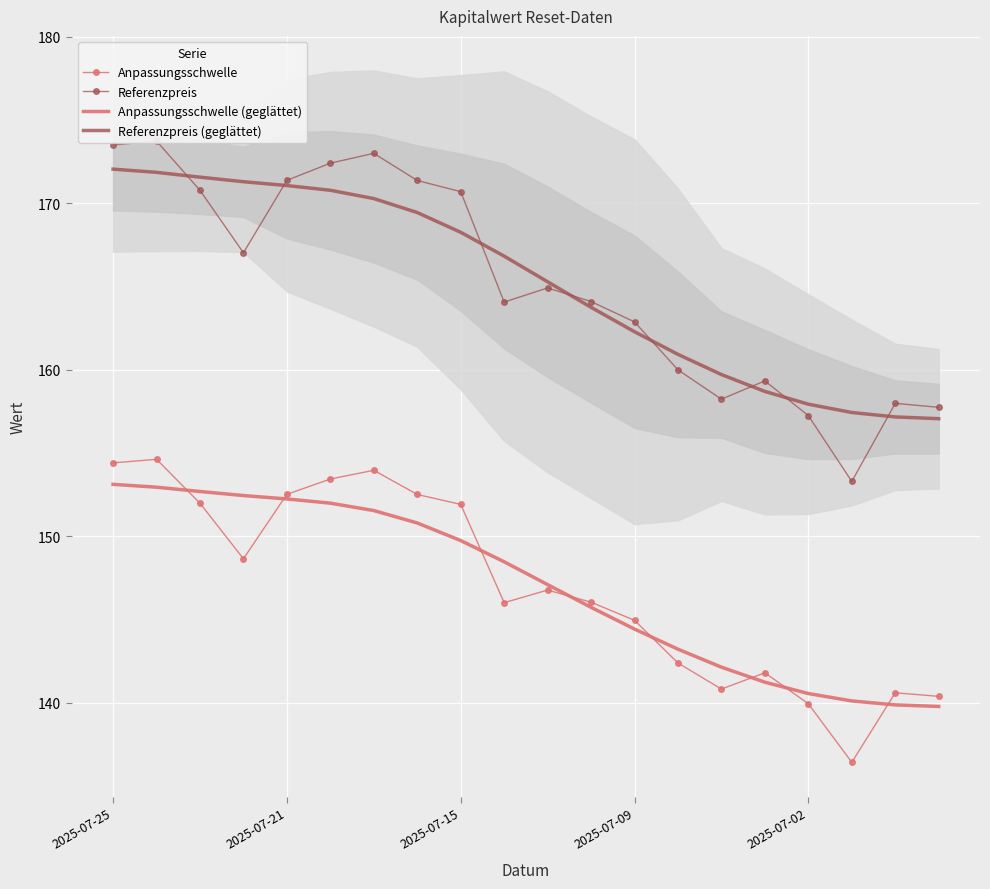

How many distinct data groups are displayed?

4